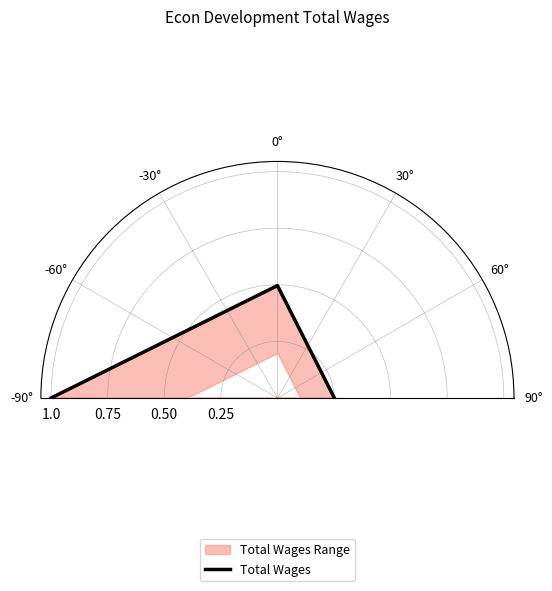

How many lines are shown in the chart?

1